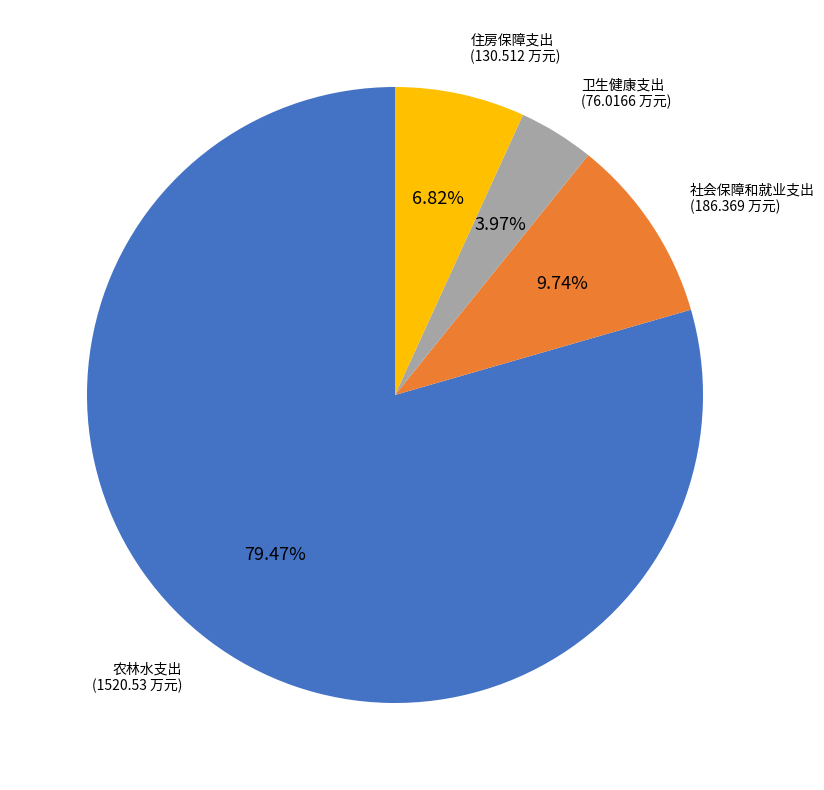

What is the smallest slice in the pie chart?

卫生健康支出